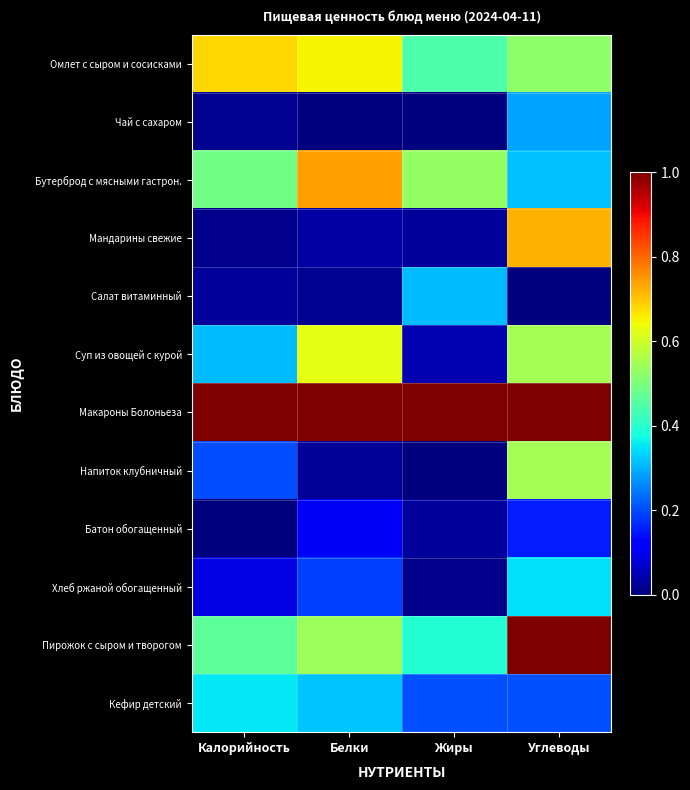

At how many categories does at least one series exceed 0?

4